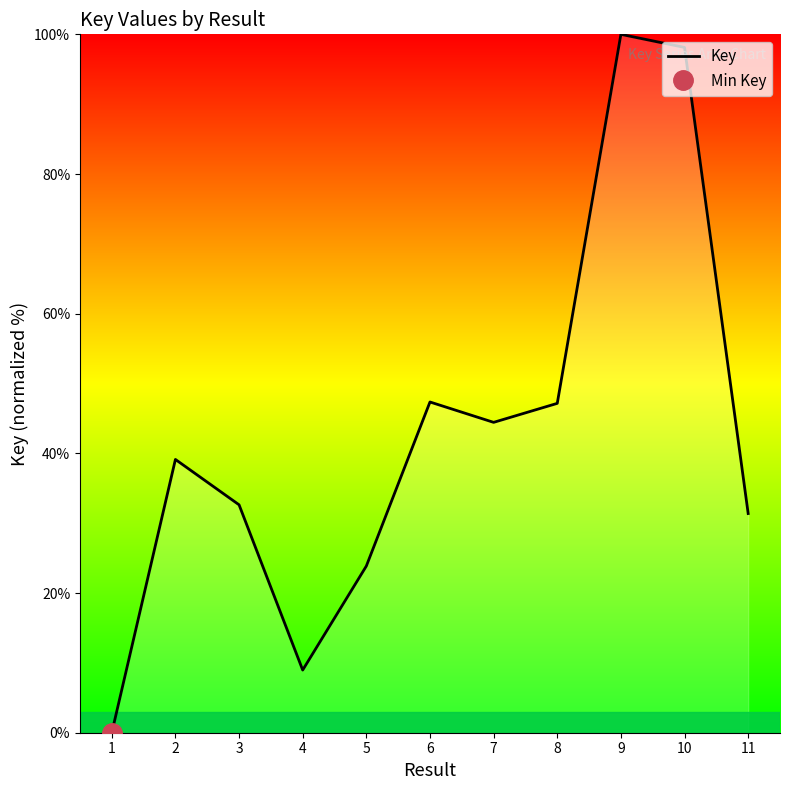

What is the sum of all values?

473.1